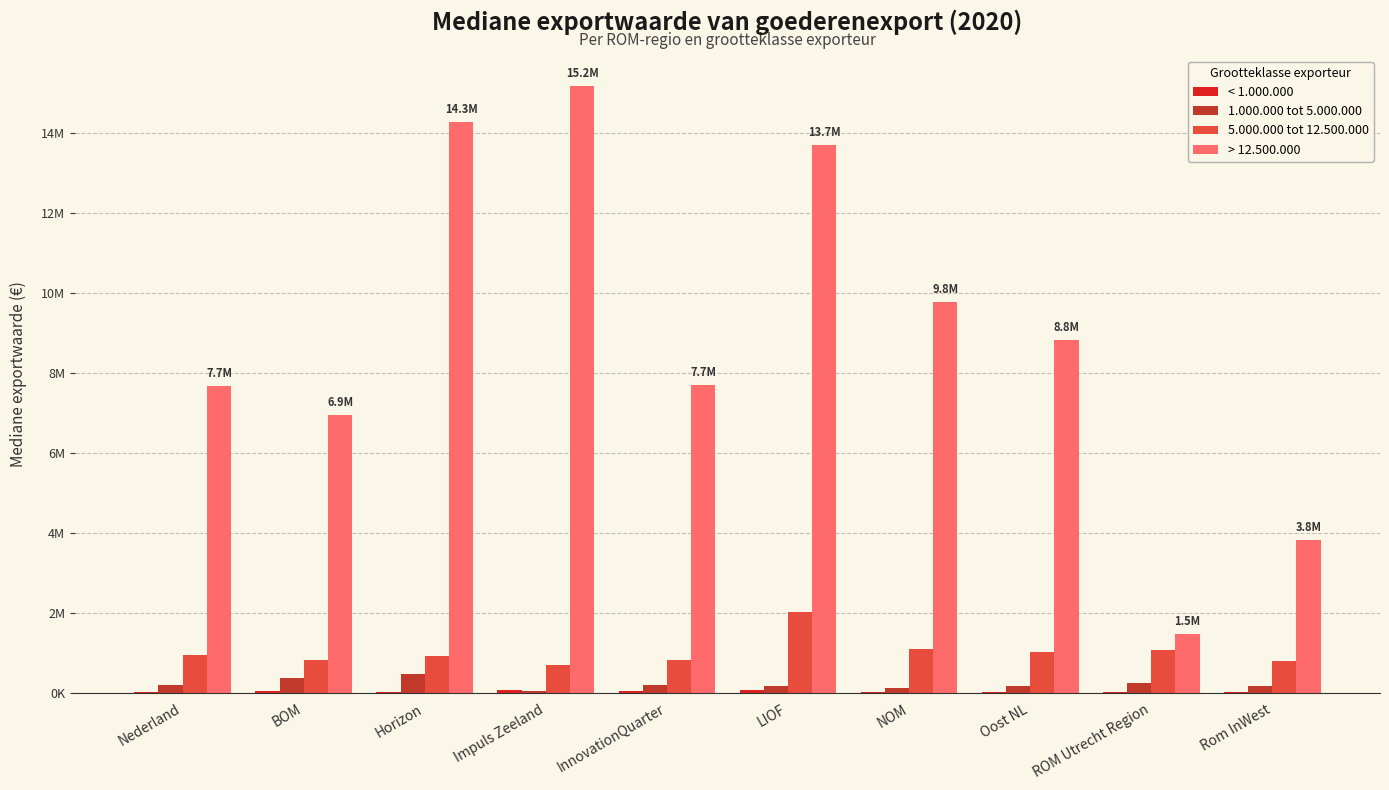

Where does the 1.000.000 tot 5.000.000 series first go above 184900?

Nederland